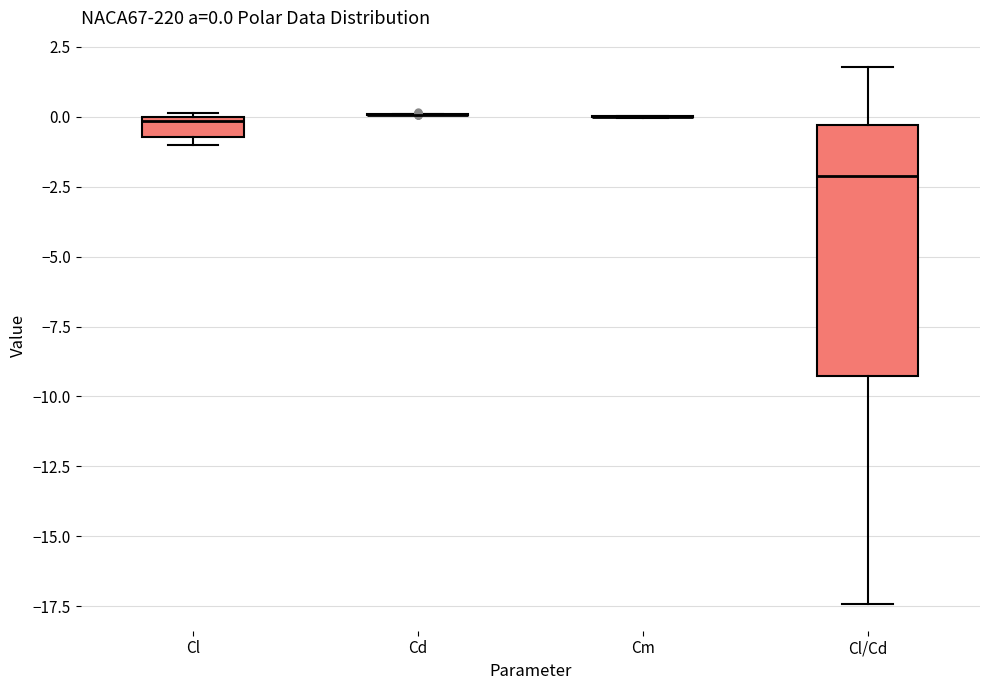

Which box is the tallest, from its lower edge to its upper edge?

Cl/Cd